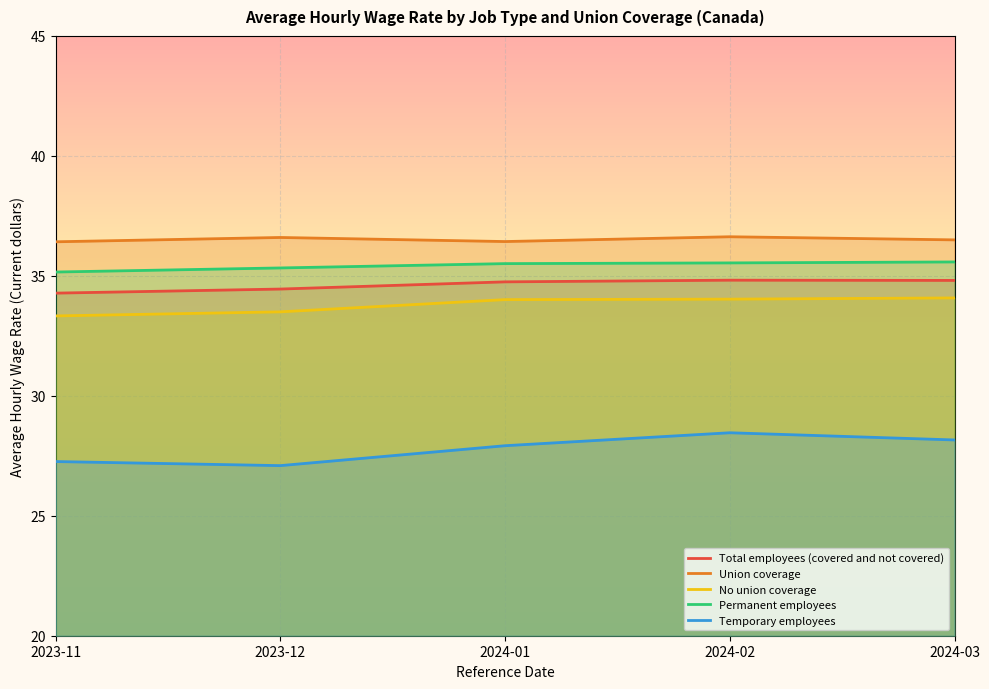

Between 2024-03 and 2023-12, which is larger?

2024-03